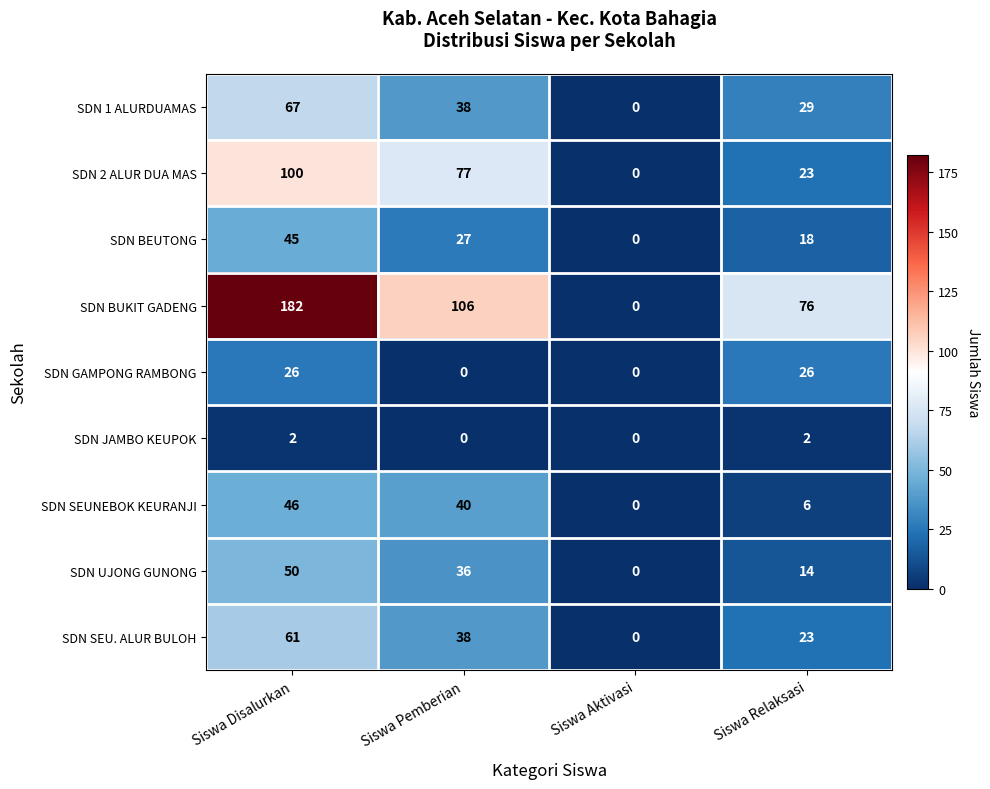

Which series changed the most between Siswa Pemberian and Siswa Relaksasi?

SDN 2 ALUR DUA MAS